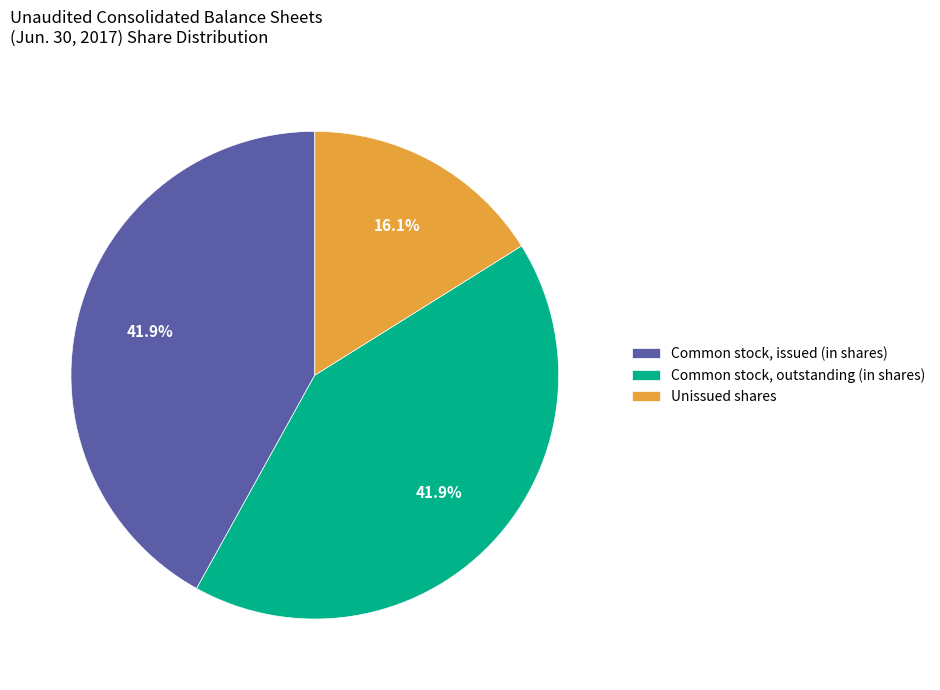

Which slice is the smallest?

Unissued shares